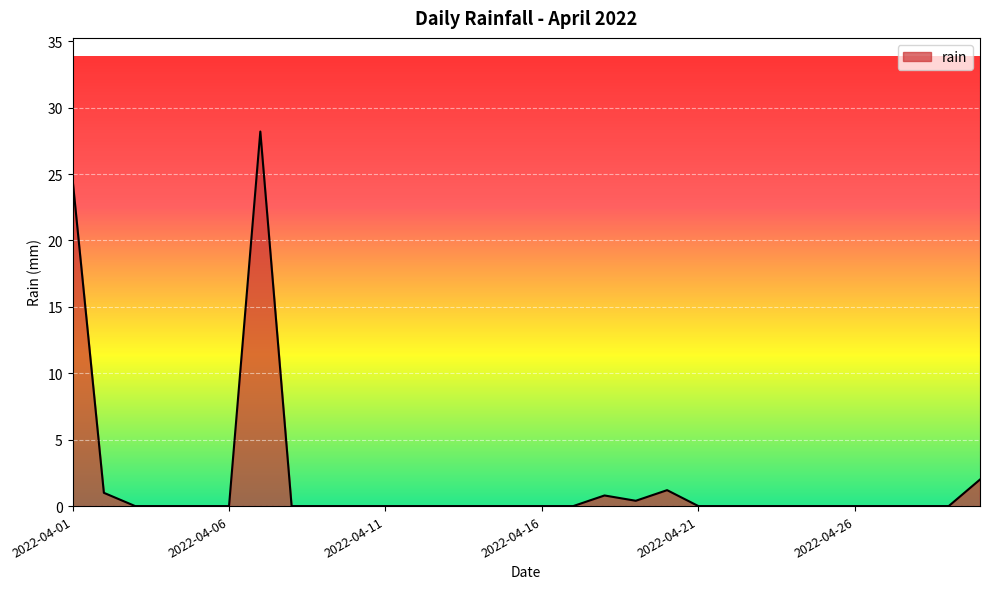

What is the greatest value displayed?

28.2